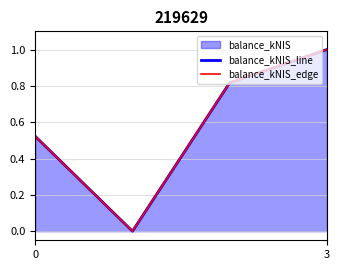

Which series changed the most between 0 and 3?

balance_kNIS_line